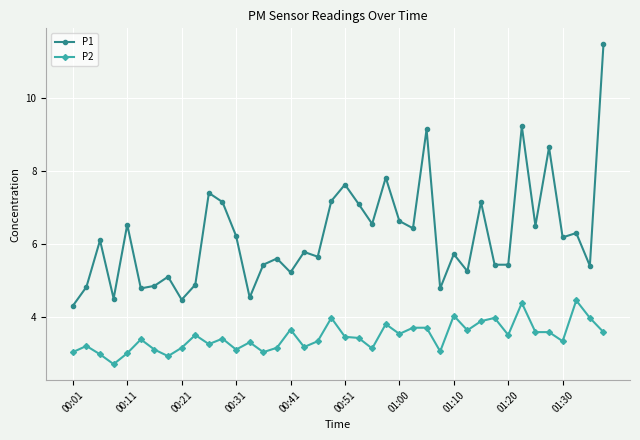

True or false: P1 and P2 intersect in this chart.

False